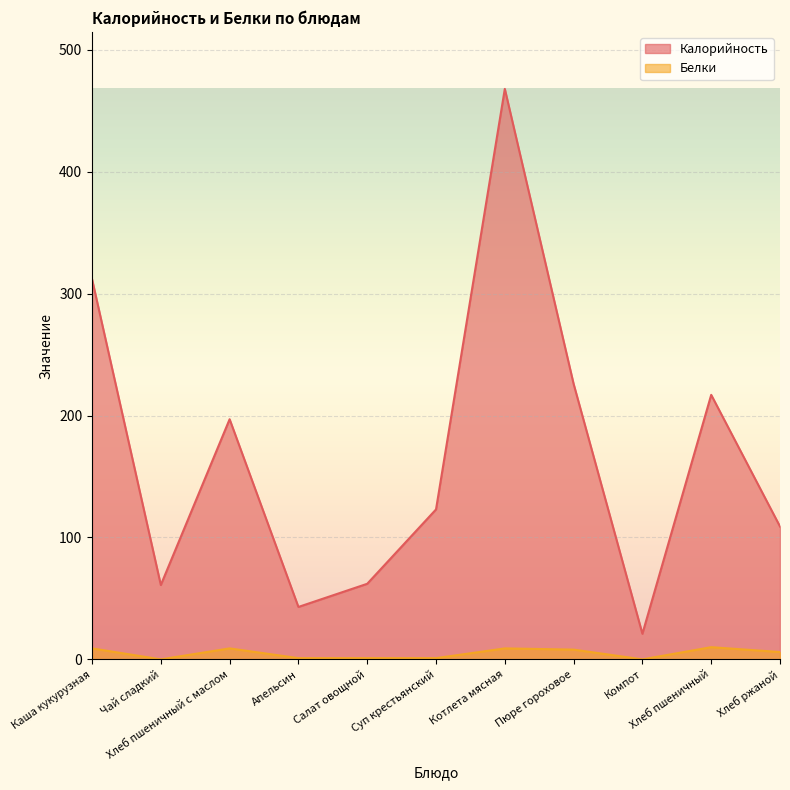

What is the difference between the Калорийность values at Суп крестьянский and Чай сладкий?

62